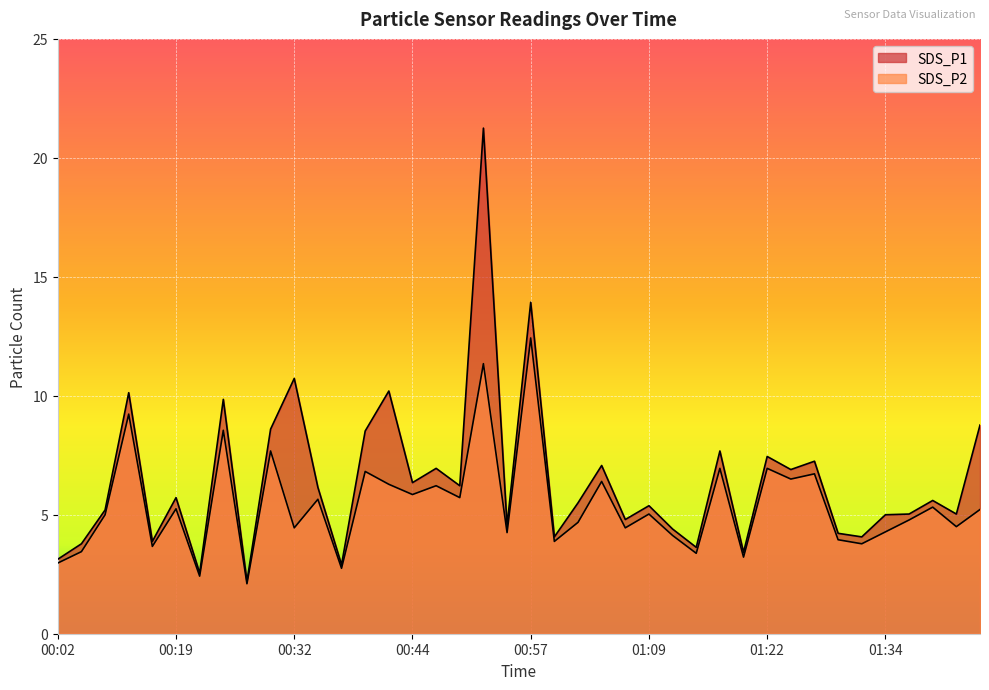

How many values in the SDS_P2 series exceed 5?

20